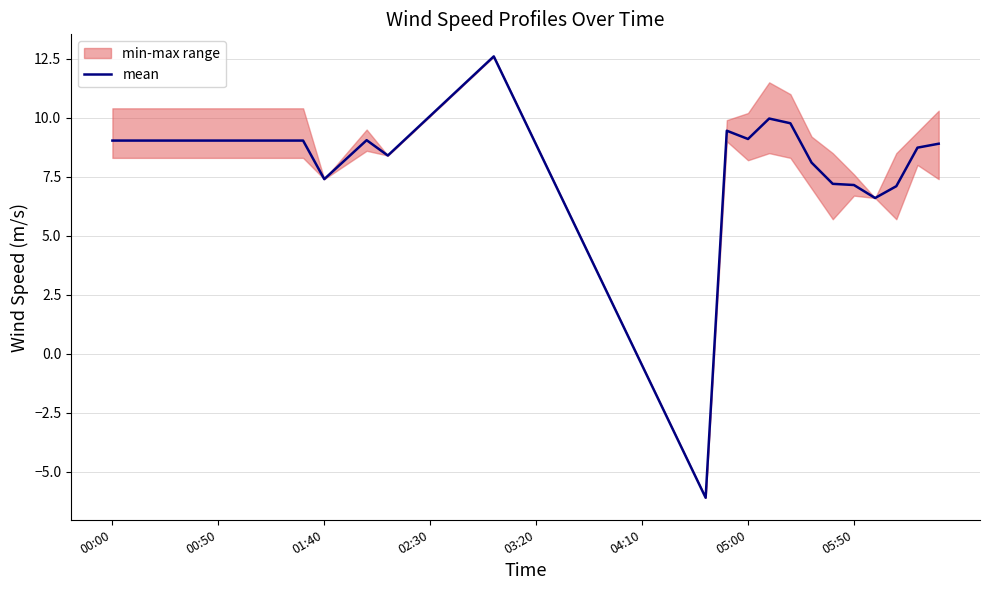

What is the lowest value of the mean series?

-6.1